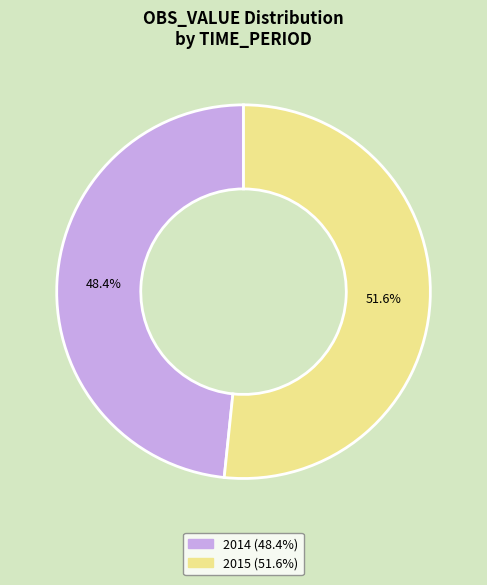

Rank the categories by value from lowest to highest.

2014, 2015